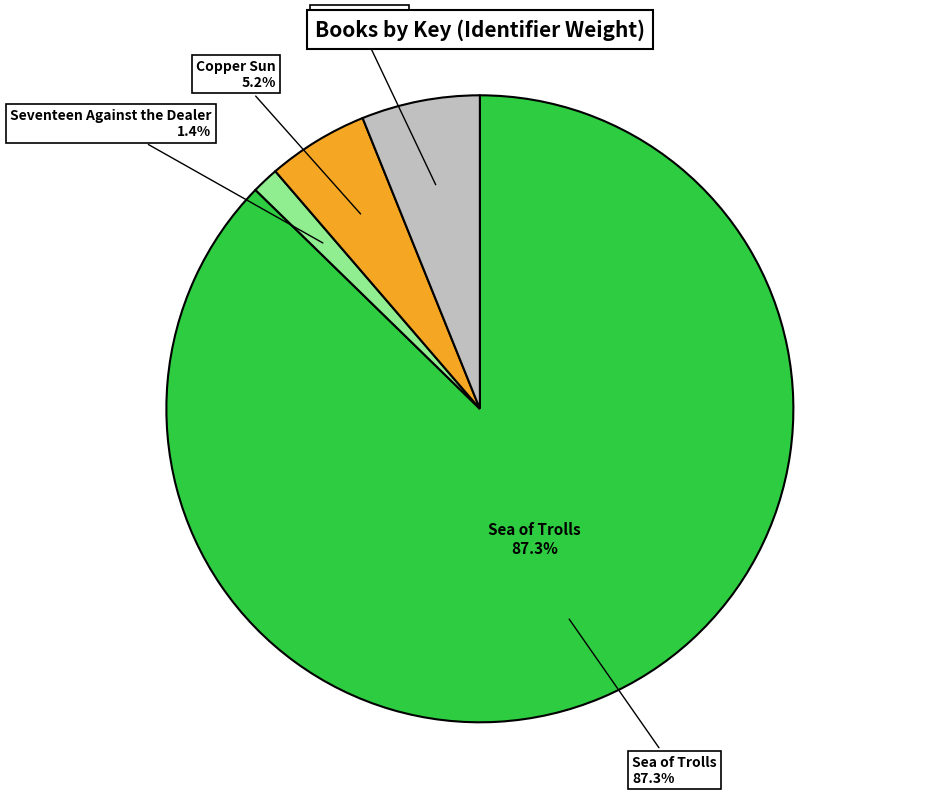

To the nearest percent, what percentage of the pie is Seventeen Against the Dealer?

1%